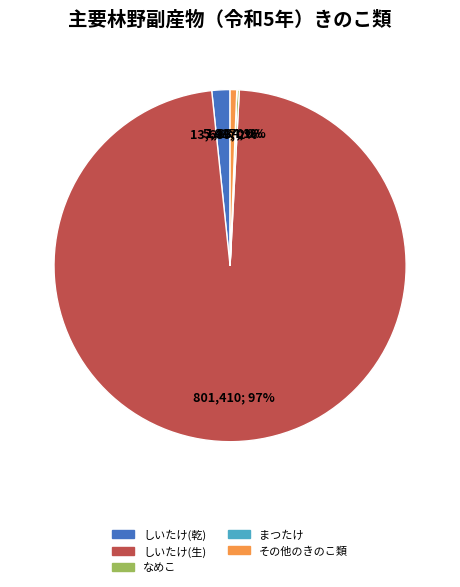

Is there a majority slice in this chart?

Yes